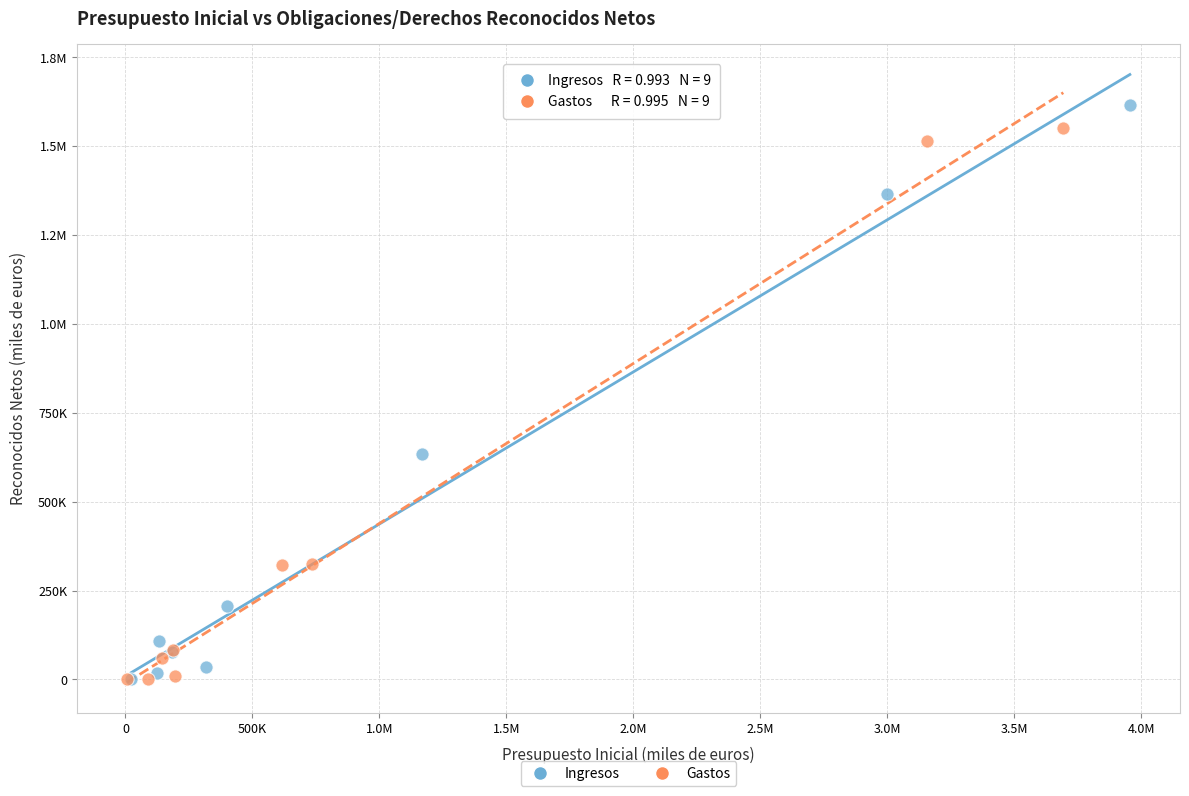

What are all the series names shown in the legend?

Ingresos, Gastos